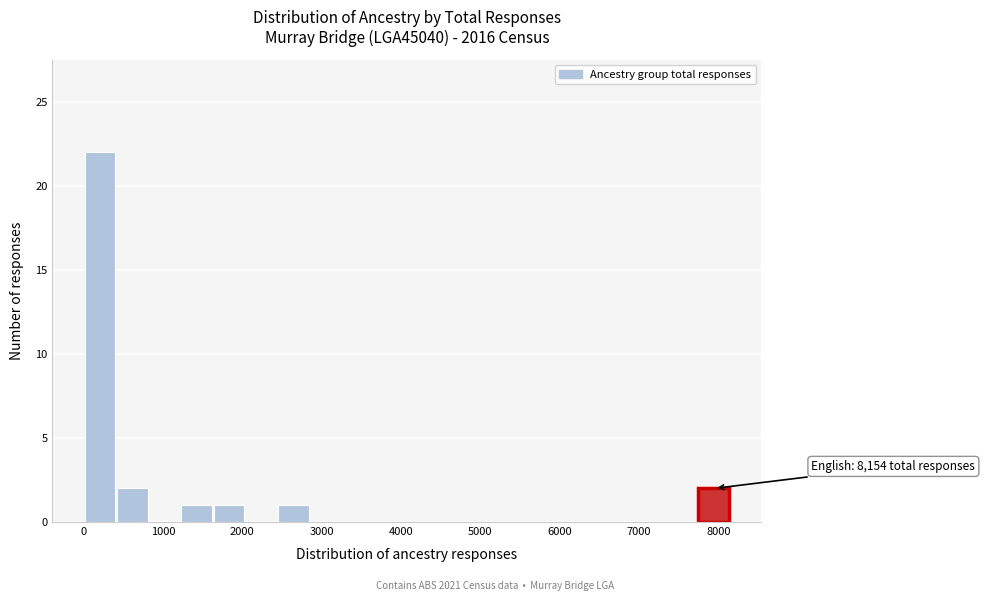

Which range on the x-axis has the tallest bar?

0 to 400